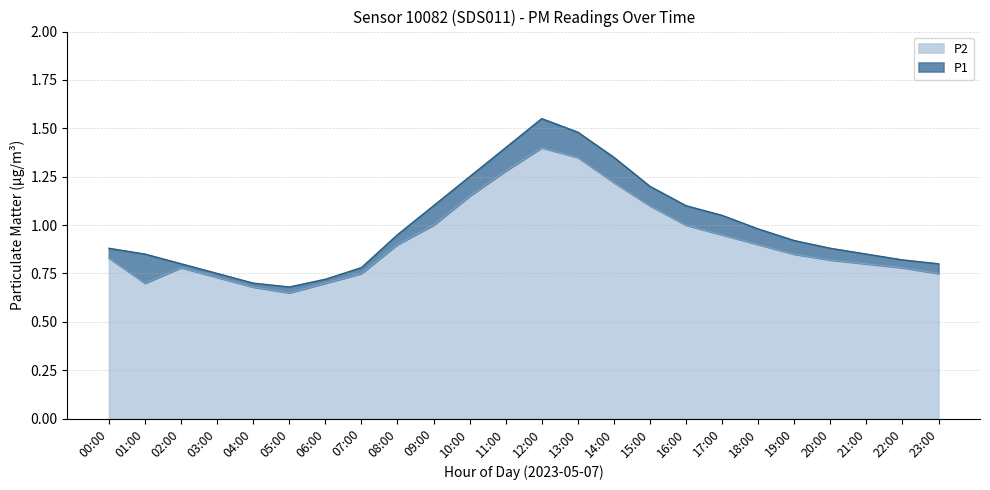

The P2 series shows 1.1 at 01:00. True or false?

False